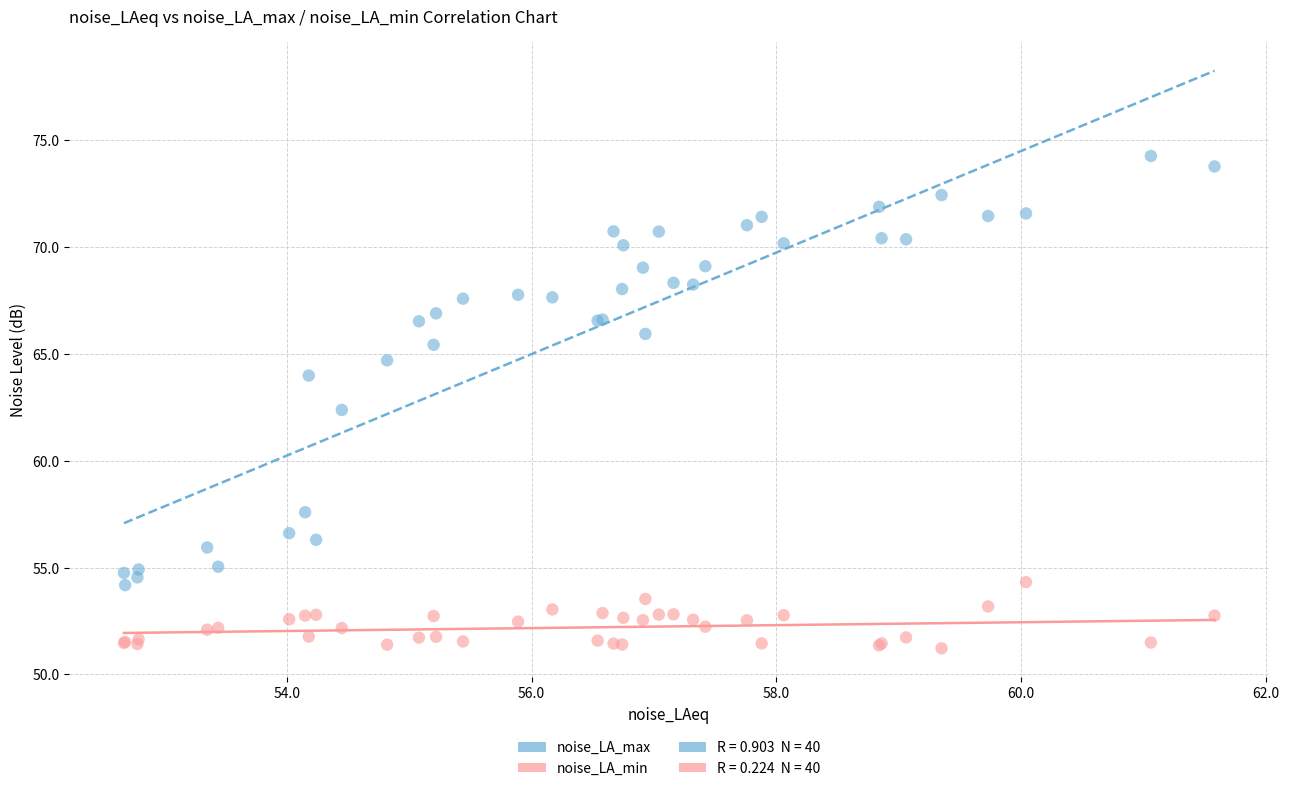

Which series has the largest Y range (max minus min)?

noise_LA_max